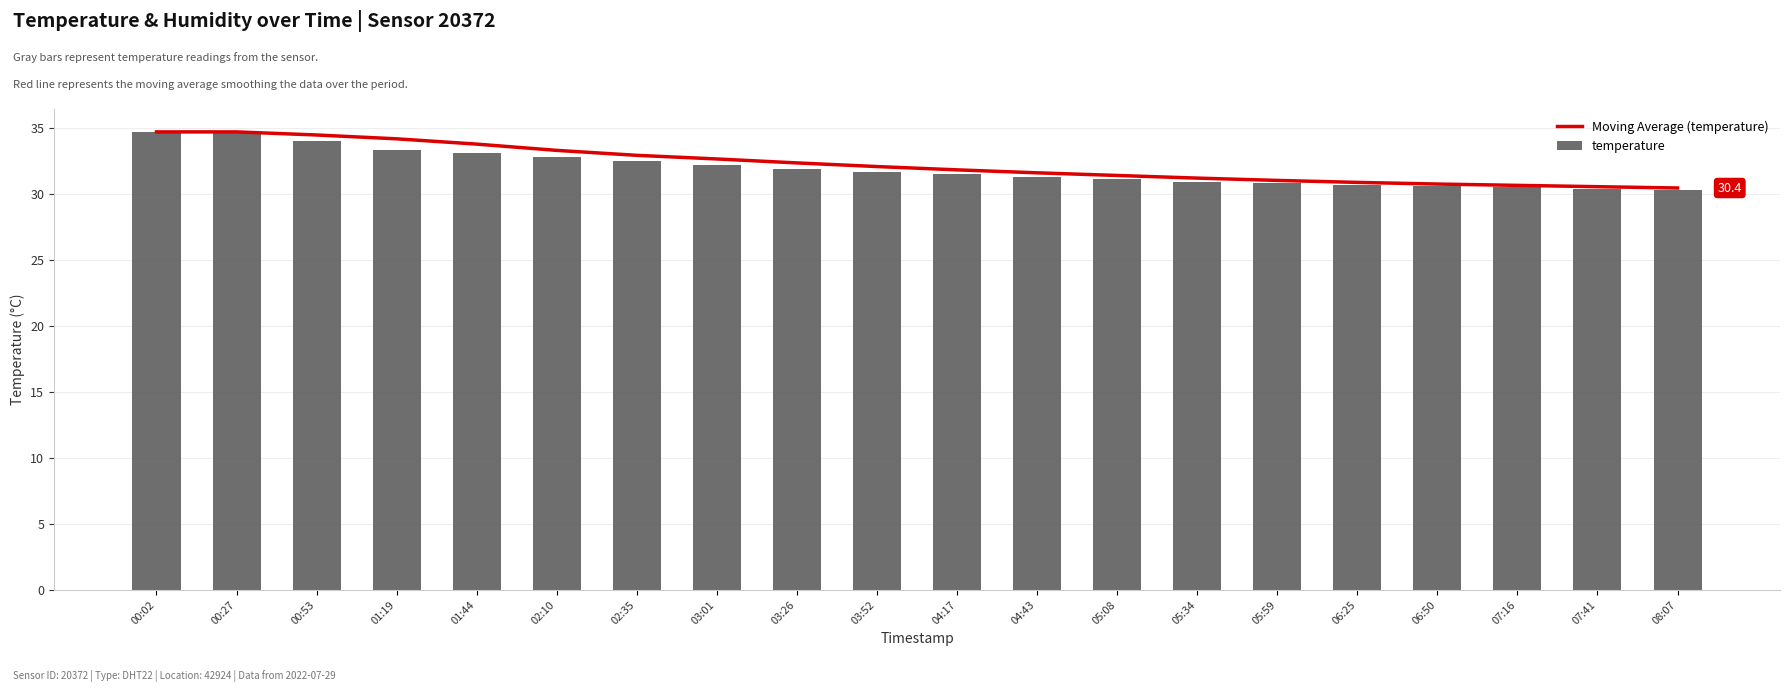

Reading left to right, transcribe all the data shown in this chart.

Moving Average (temperature): 00:02=34.7	00:27=34.7	00:53=34.5	01:19=34.2	01:44=33.8	02:10=33.3	02:35=32.9	03:01=32.6	03:26=32.4	03:52=32.1	04:17=31.8	04:43=31.6	05:08=31.4	05:34=31.2	05:59=31.0	06:25=30.9	06:50=30.8	07:16=30.6	07:41=30.6	08:07=30.4
temperature: 00:02=34.7	00:27=34.7	00:53=34.0	01:19=33.3	01:44=33.1	02:10=32.8	02:35=32.5	03:01=32.2	03:26=31.9	03:52=31.7	04:17=31.5	04:43=31.3	05:08=31.1	05:34=30.9	05:59=30.8	06:25=30.7	06:50=30.6	07:16=30.5	07:41=30.4	08:07=30.3